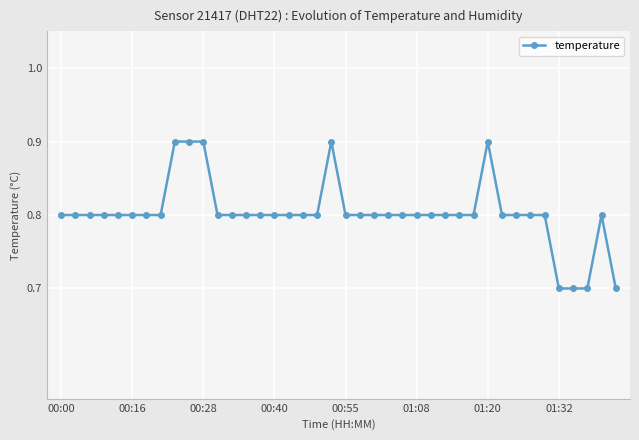

True or false: there are more than 2 points higher than both neighbors.

True